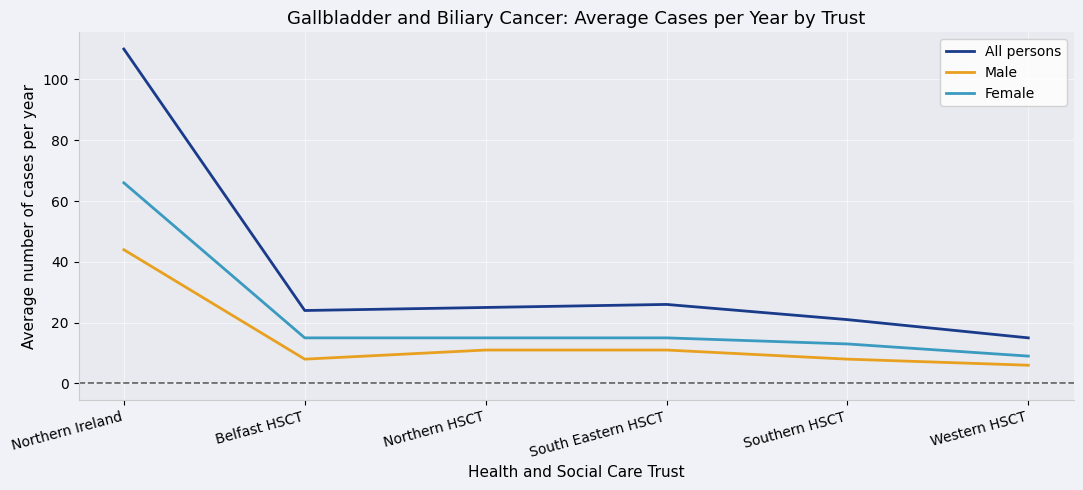

Rank the series by their maximum value, from highest to lowest.

All persons, Female, Male